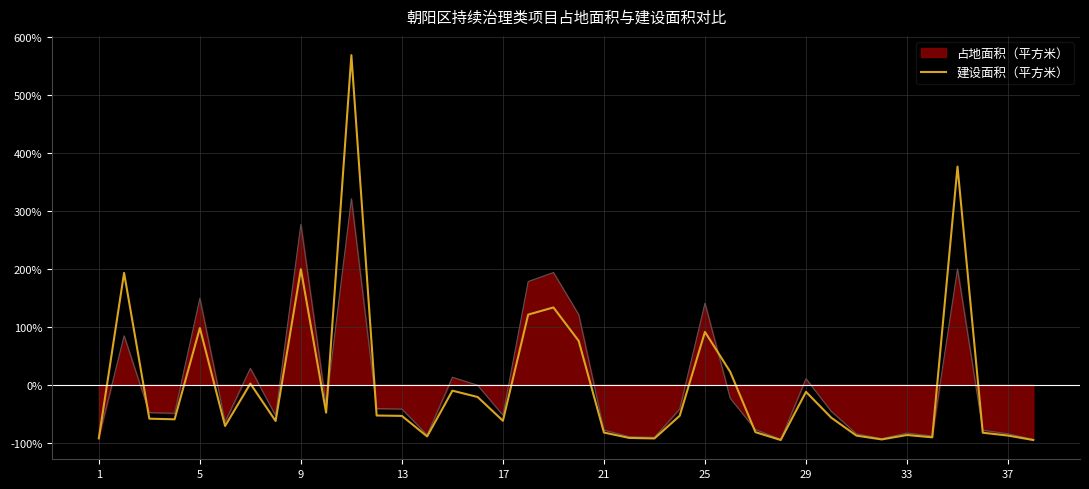

Does the chart have visible grid lines?

Yes